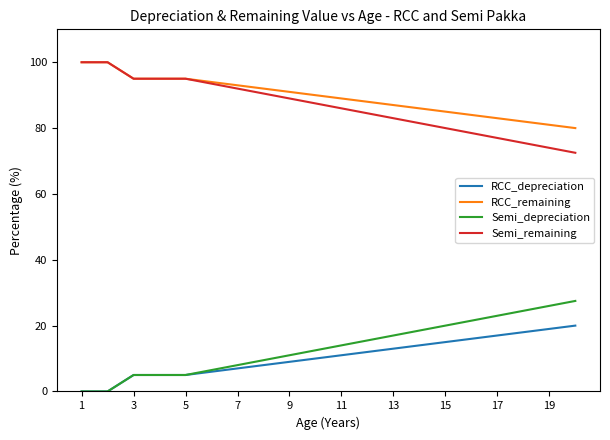

What is the difference between the maximum and second lowest values in the Semi_depreciation series?

27.5